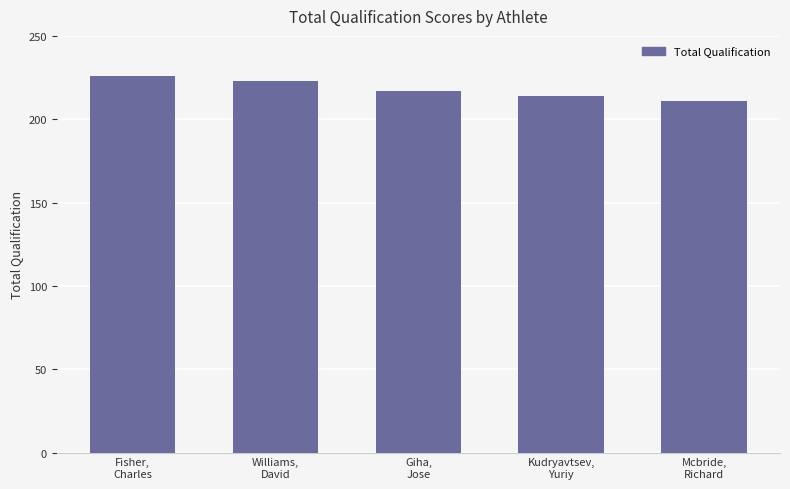

Is it true that the value at Mcbride,
Richard is 63?

False